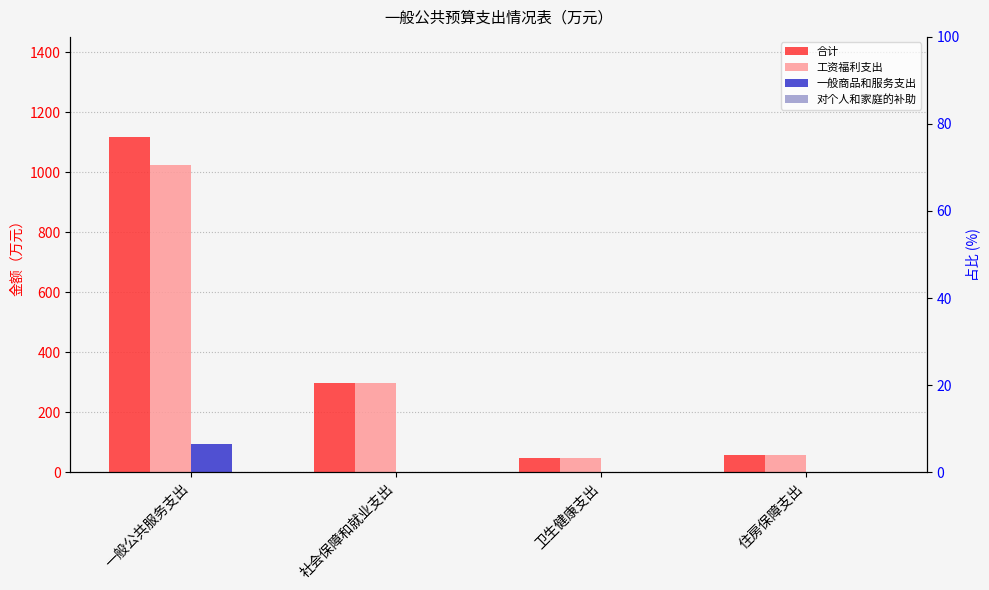

At which category is the sum across all series the highest?

一般公共服务支出